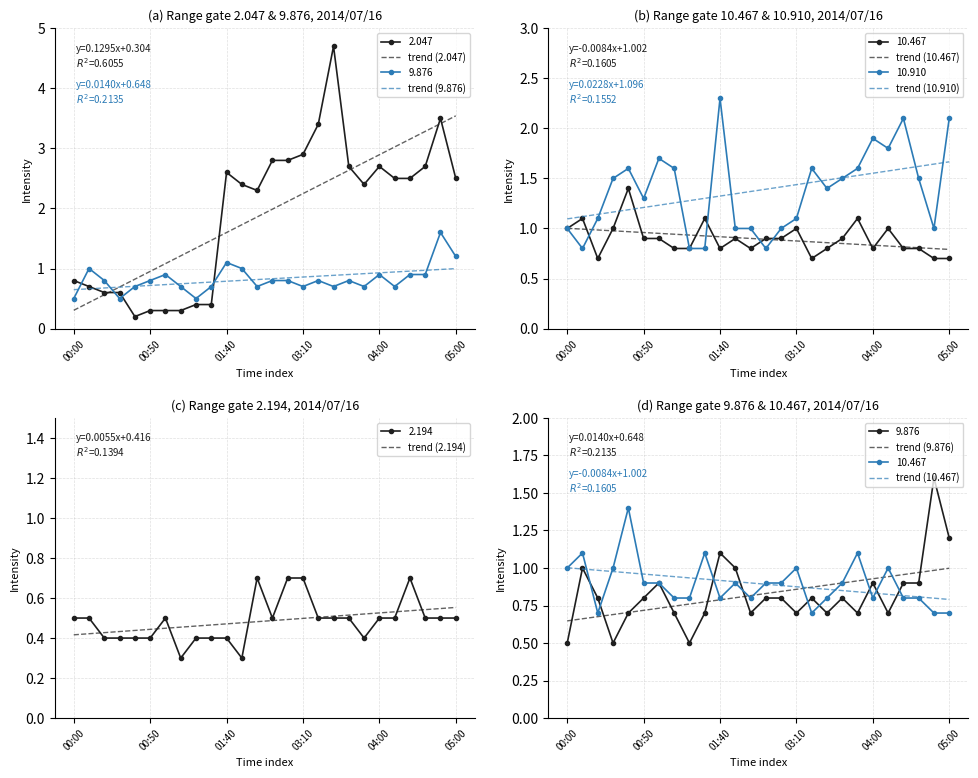

At 21, list the series in order from smallest to largest.

trend (2.194), trend (10.467), trend (9.876), trend (10.910), trend (2.047)